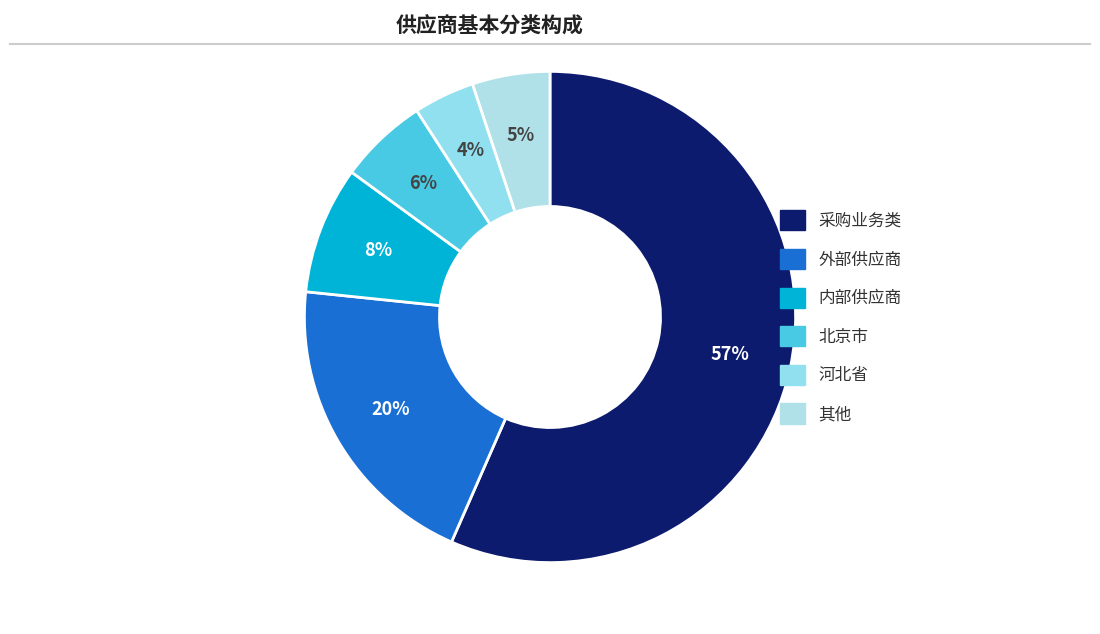

Rank the categories by value from lowest to highest.

河北省, 其他, 北京市, 内部供应商, 外部供应商, 采购业务类